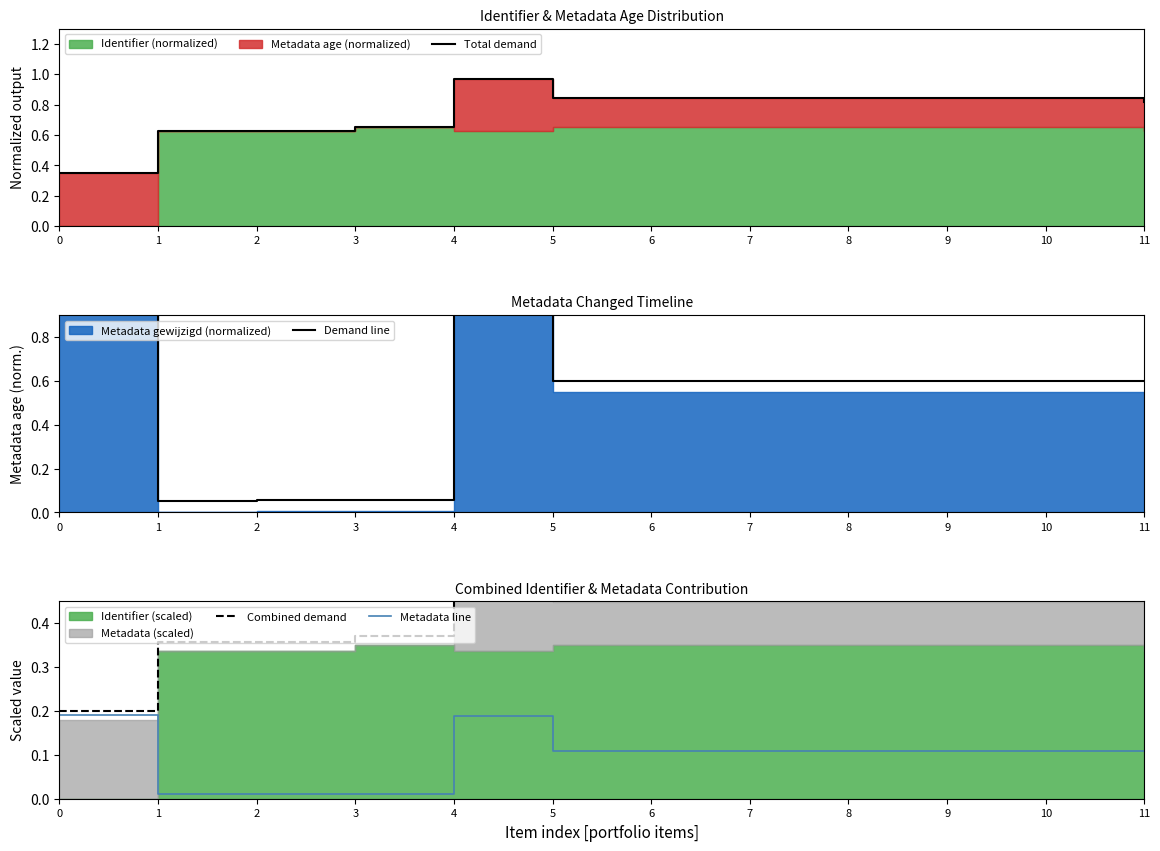

Rank the series by their average value, from lowest to highest.

Metadata line, Combined demand, Demand line, Total demand